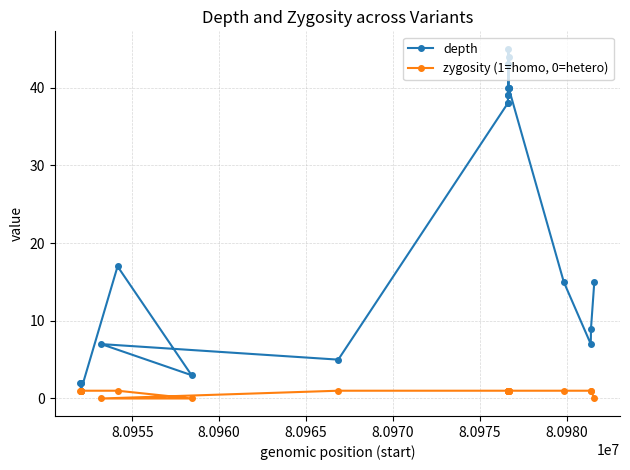

At how many categories does at least one series exceed 37?

11